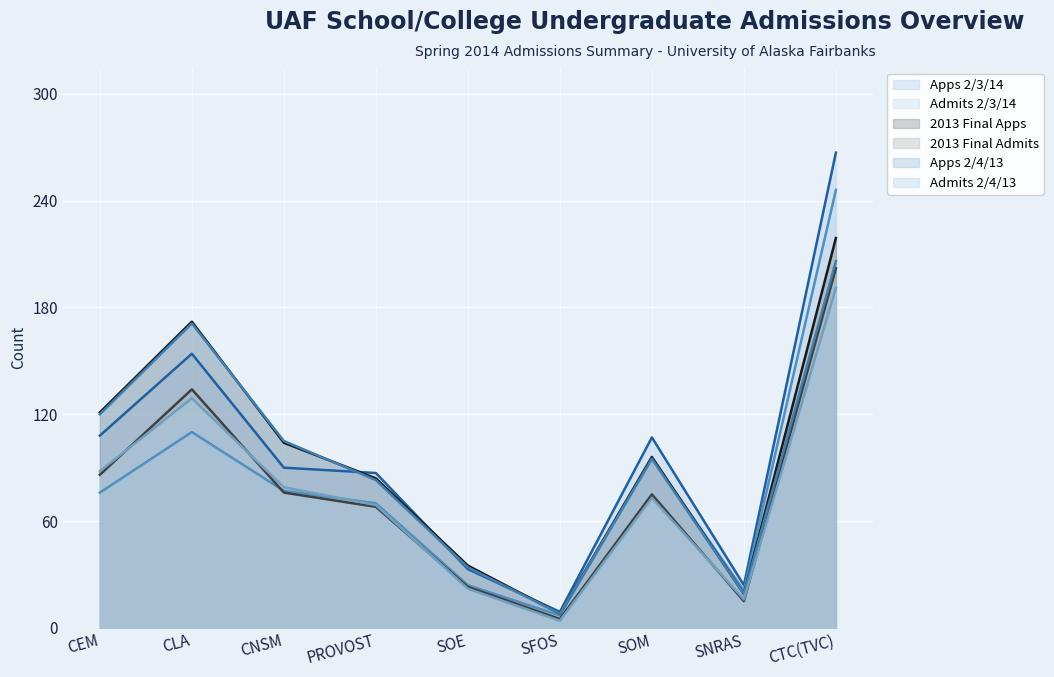

What is the difference between the maximum and minimum values in the 2013 Final Apps series?

211